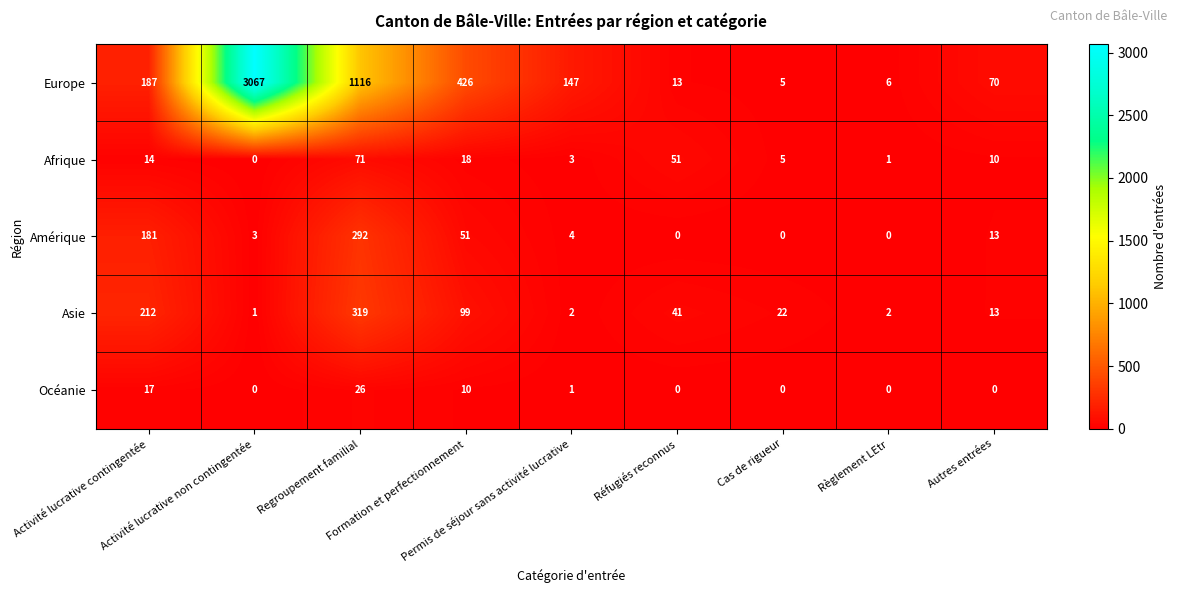

What is the sum of all Europe values?

5037